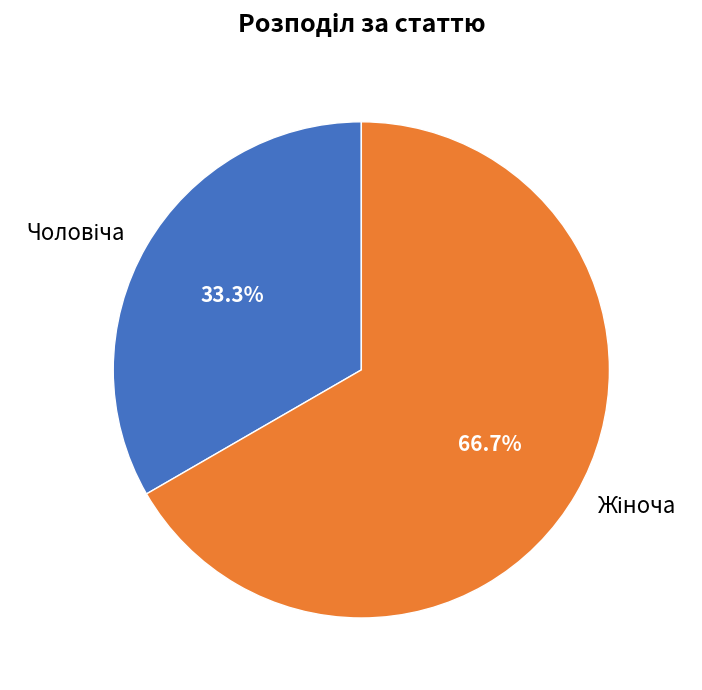

Is there any slice that represents more than half of the pie?

Yes